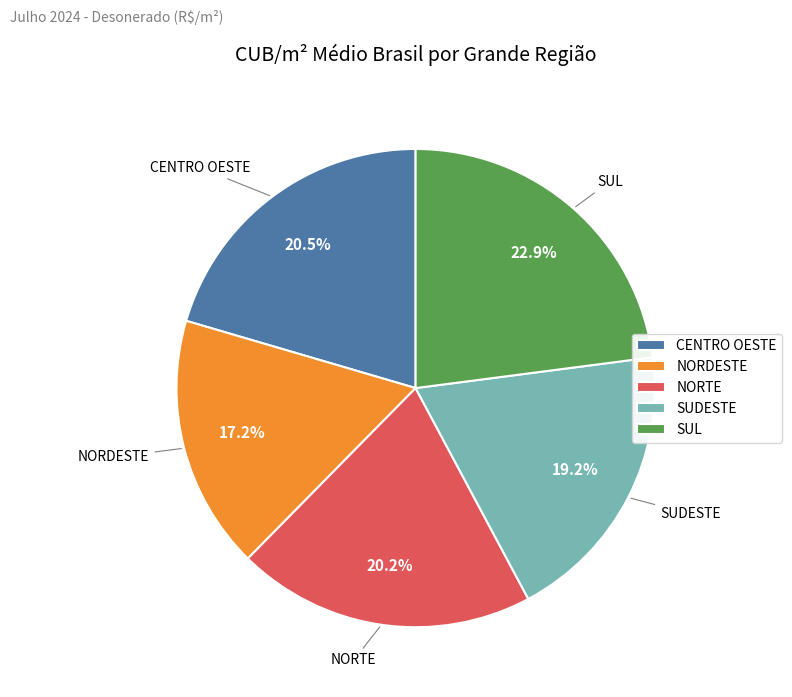

Does SUDESTE account for over 50% of the chart?

No